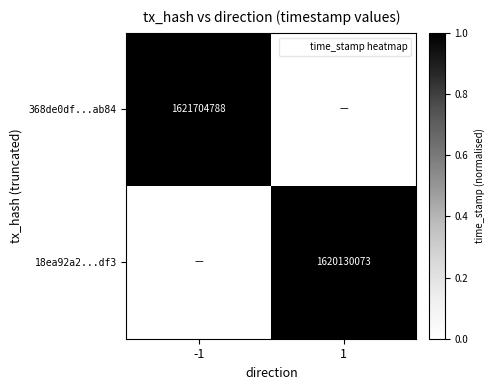

At 1, list the series in order from largest to smallest.

18ea92a2...df3, 368de0df...ab84